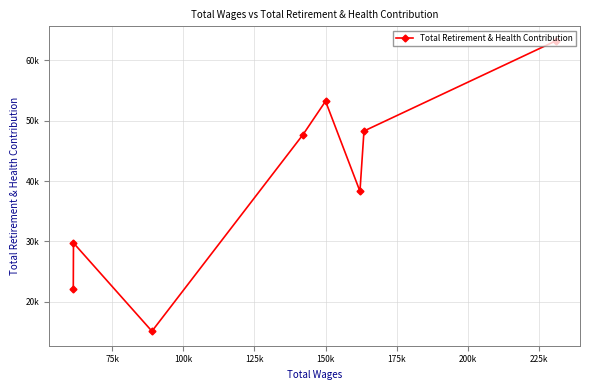

How many values exceed 47696?

3